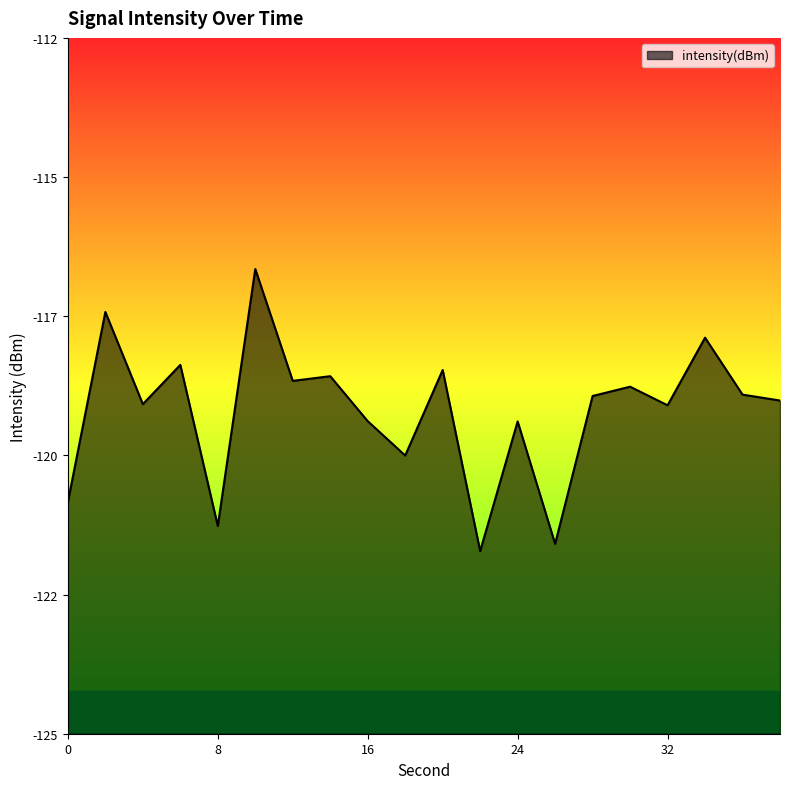

Which label corresponds to the largest value in the chart?

10